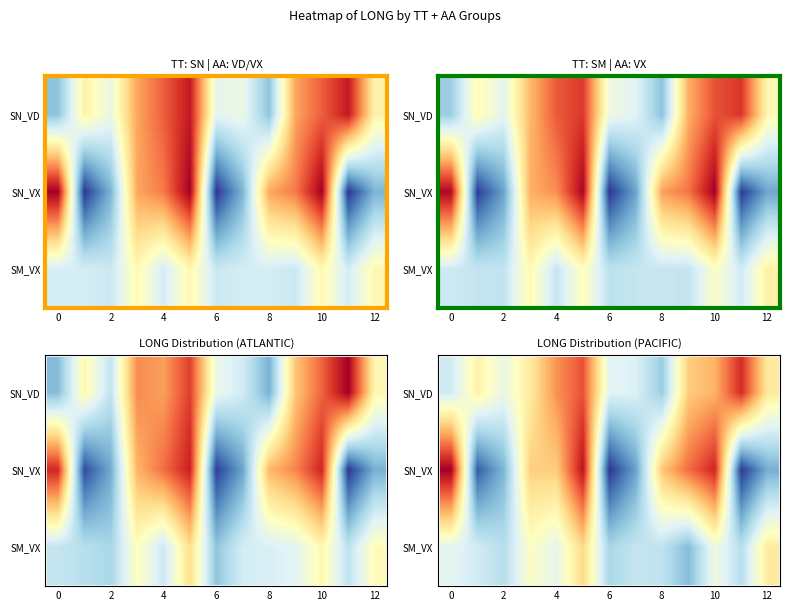

How many distinct data groups are displayed?

3